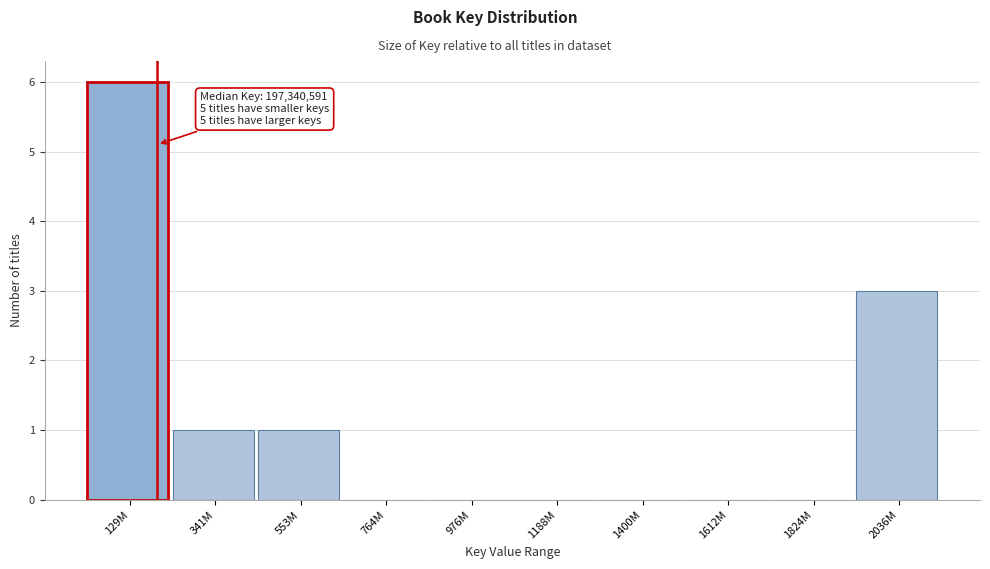

Reading left to right, extract all data points from this chart.

129M=6	341M=1	553M=1	764M=0	976M=0	1188M=0	1400M=0	1612M=0	1824M=0	2036M=3